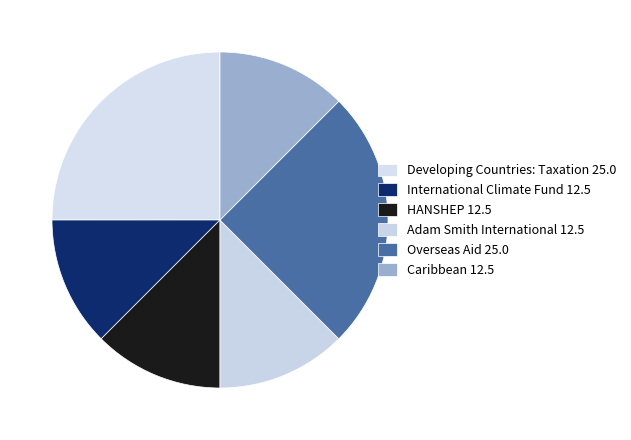

How many slices are in this pie chart?

6